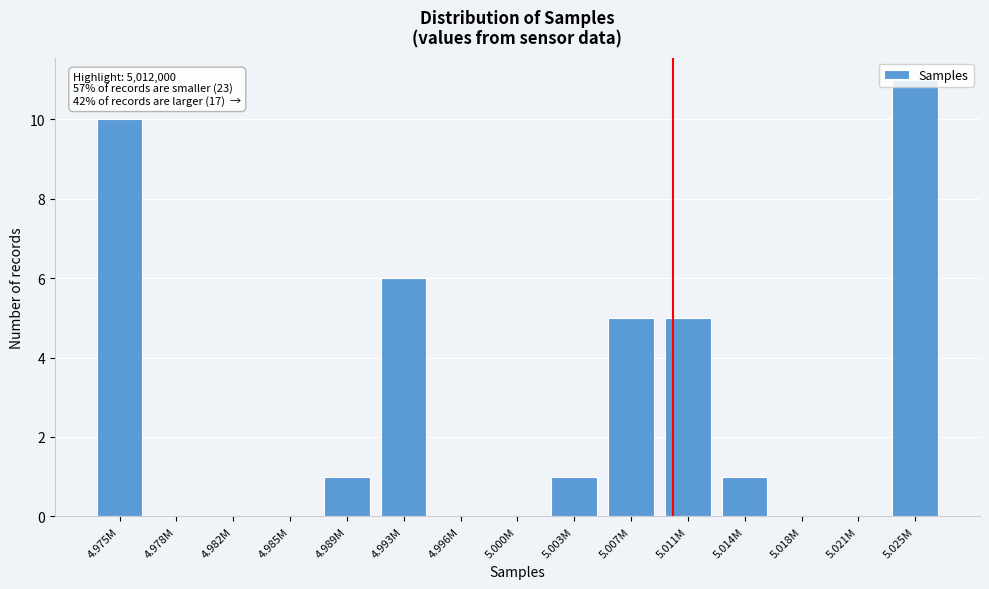

Which has a higher value, 5.025M or 4.982M?

5.025M